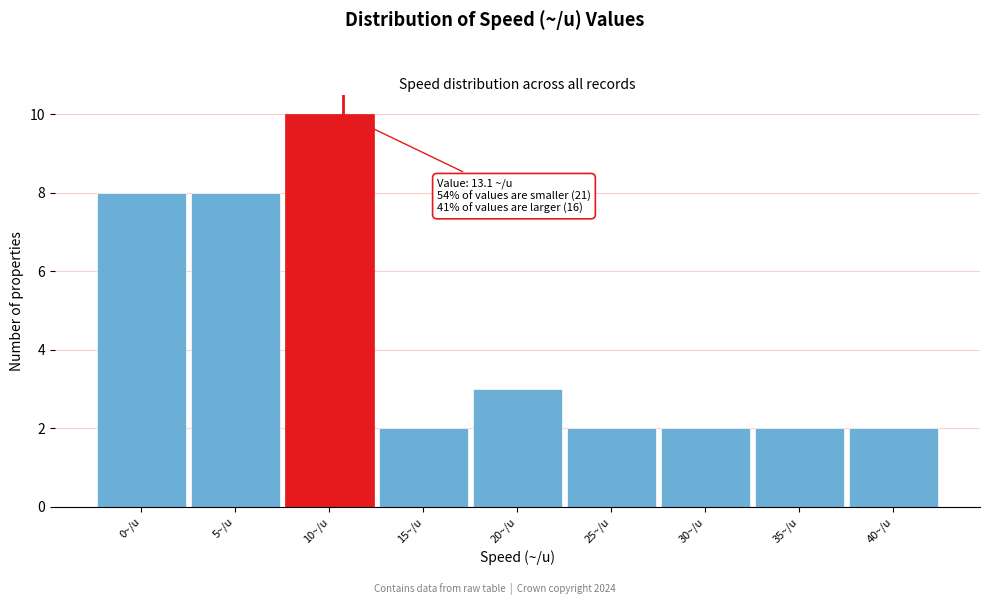

Reading left to right, what are all the values shown in this chart?

8	8	10	2	3	2	2	2	2